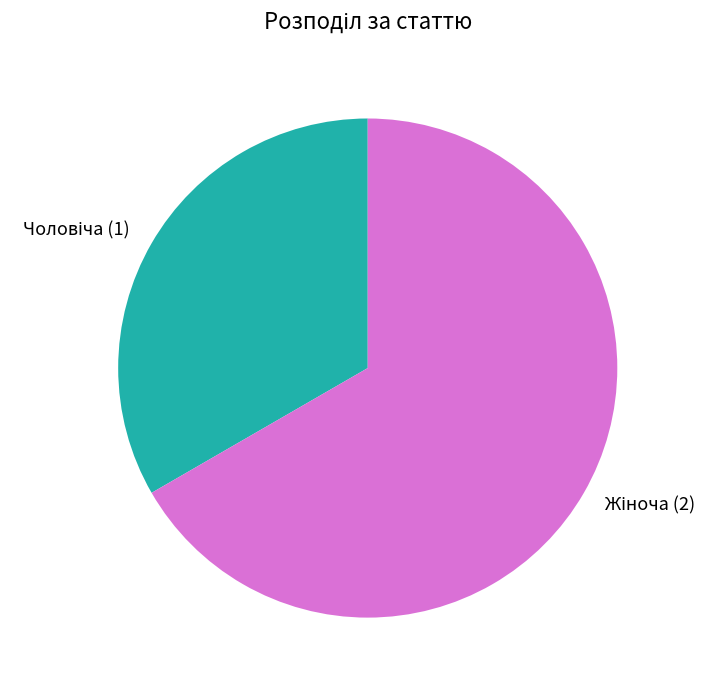

Is there a majority slice in this chart?

Yes